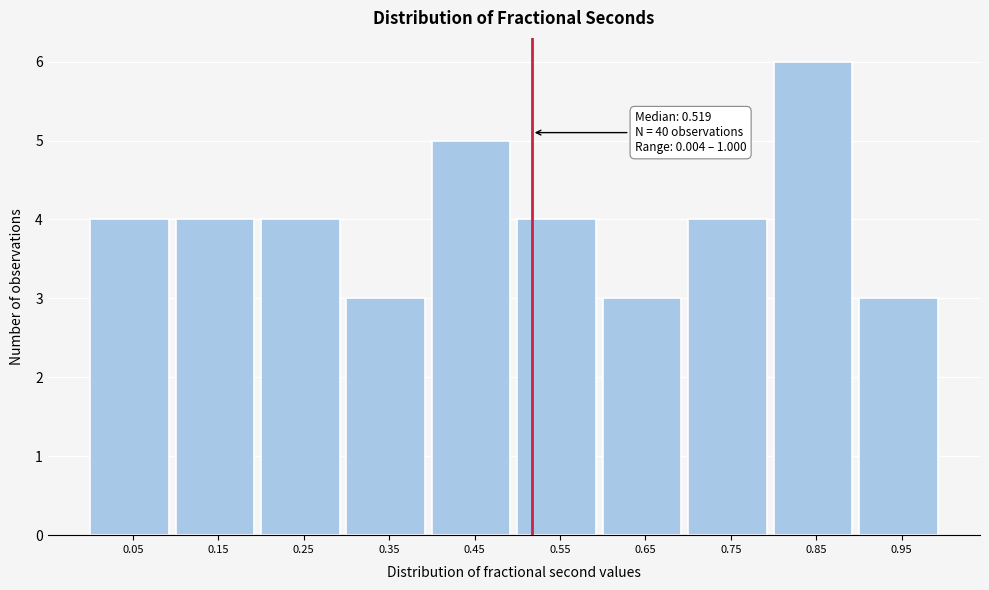

Over which range of the x-axis is the bar tallest?

0.8 to 0.9